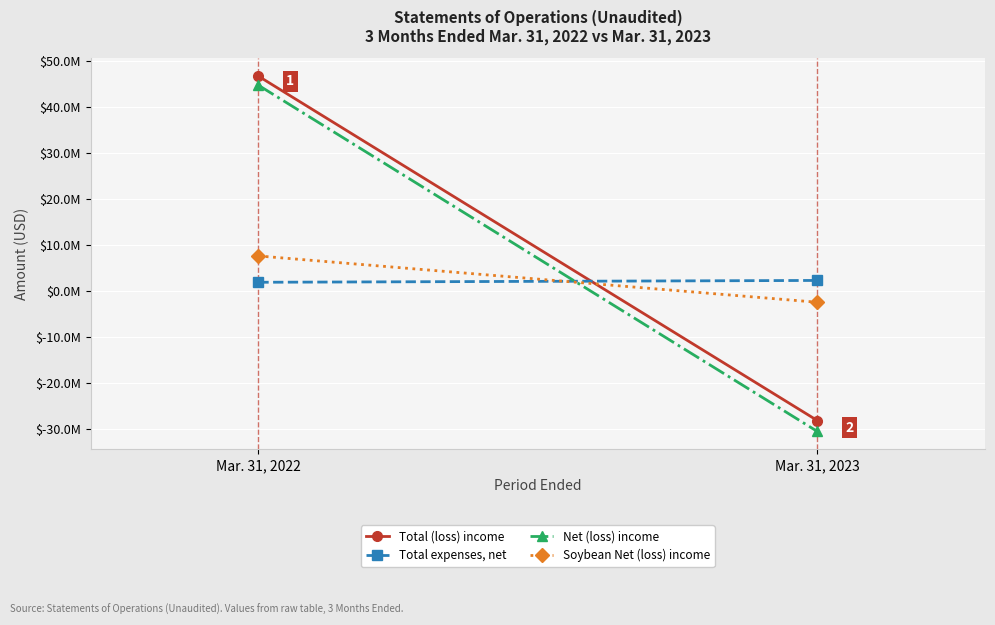

Is it true that Soybean Net (loss) income equals 11465773 at Mar. 31, 2022?

False